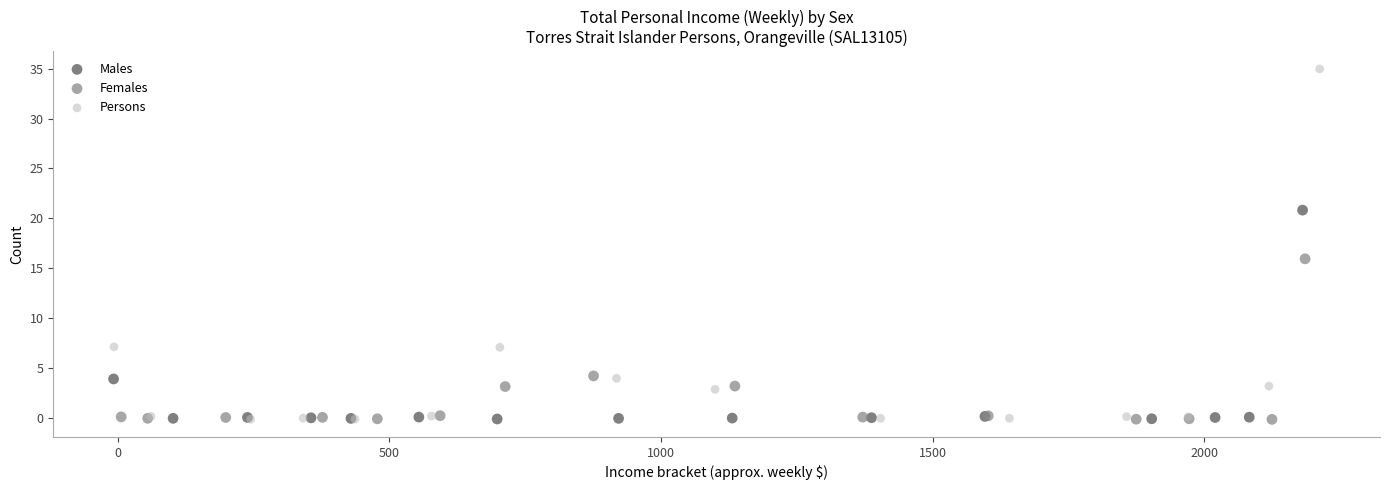

Which series reaches the maximum Y coordinate?

Persons